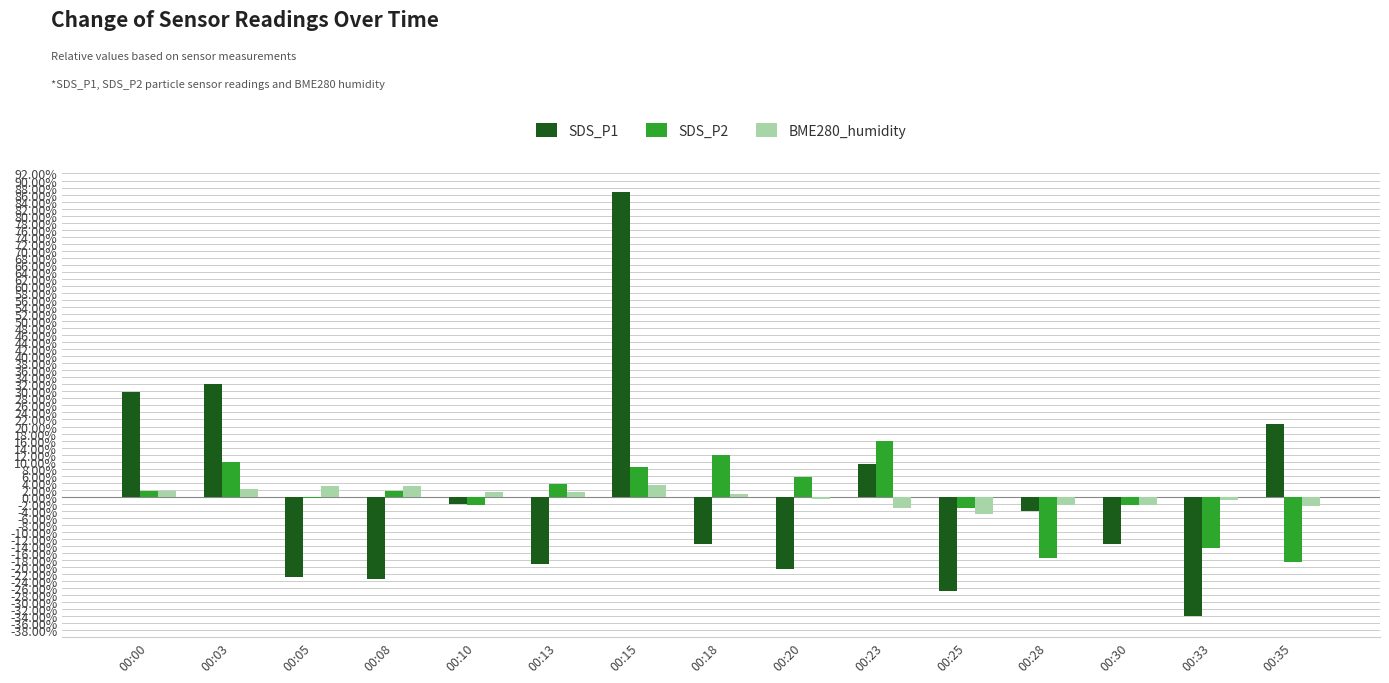

What is the highest value of the SDS_P2 series?

15.9